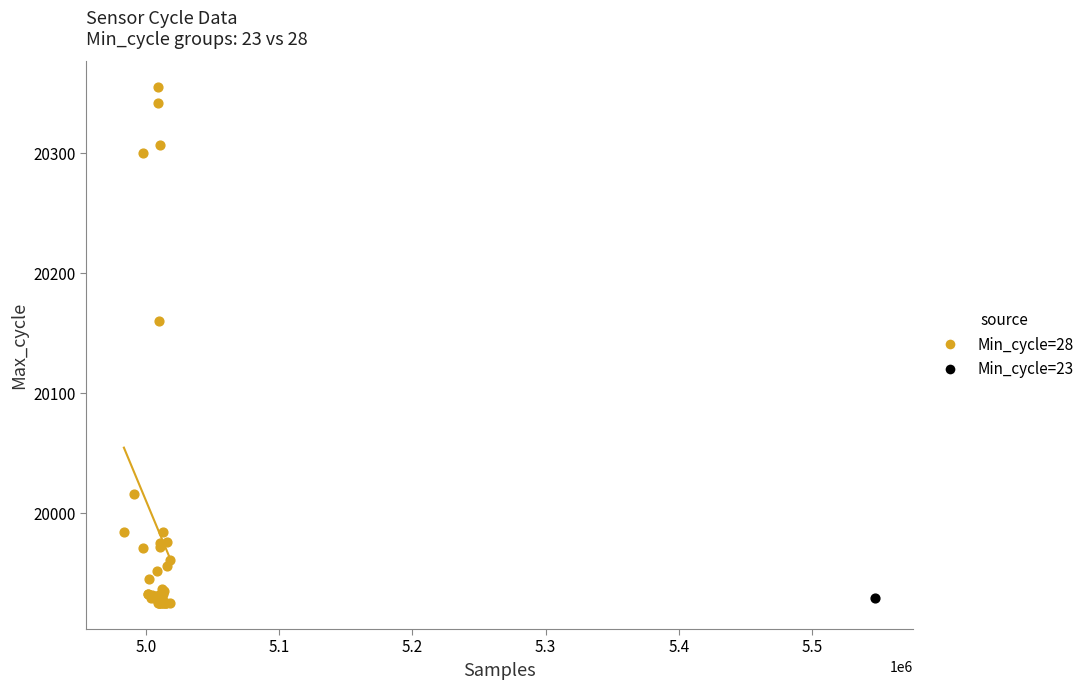

What are all the series names shown in the legend?

Min_cycle=28, Min_cycle=23